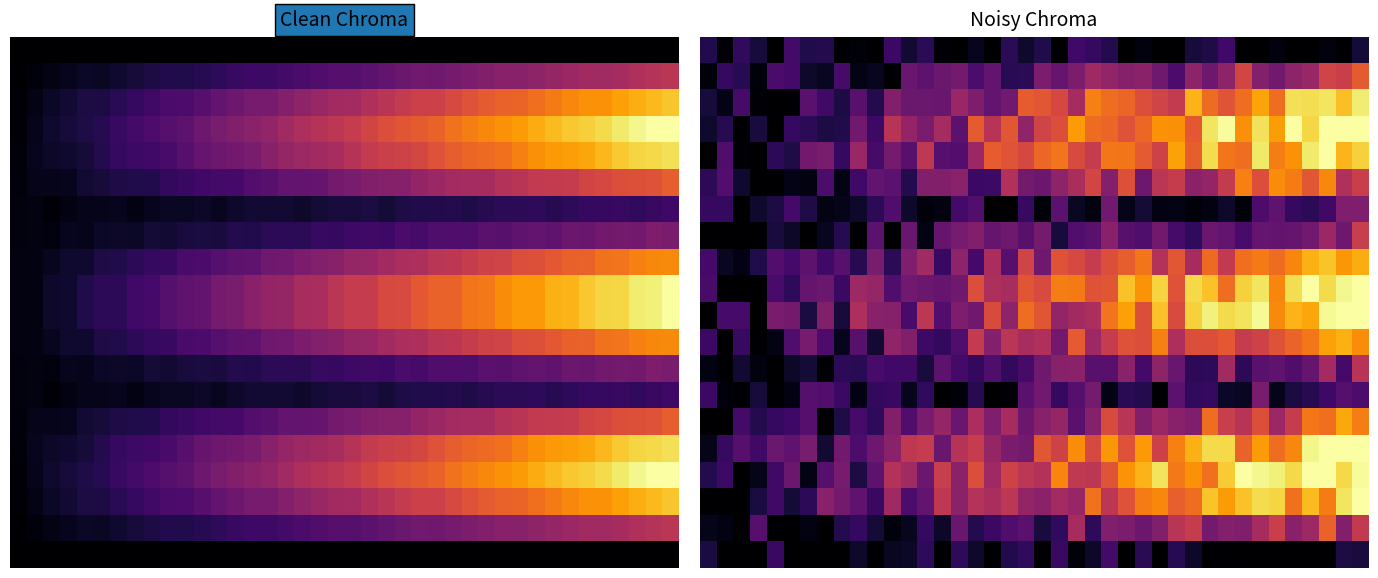

What is the total value across all series at 19?

5175.4